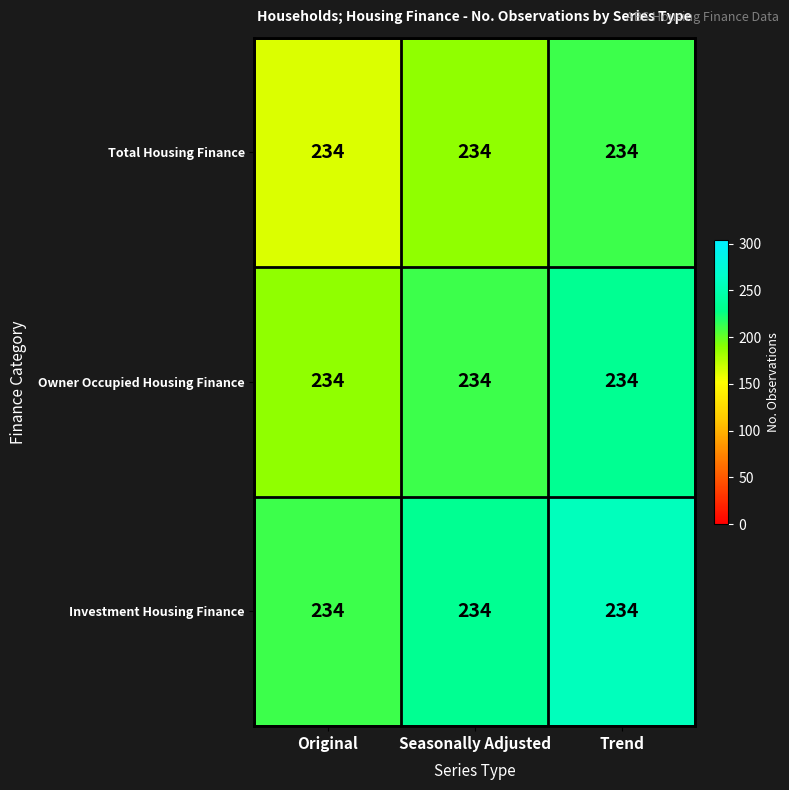

Rank the series by their average value, from highest to lowest.

Investment Housing Finance, Owner Occupied Housing Finance, Total Housing Finance